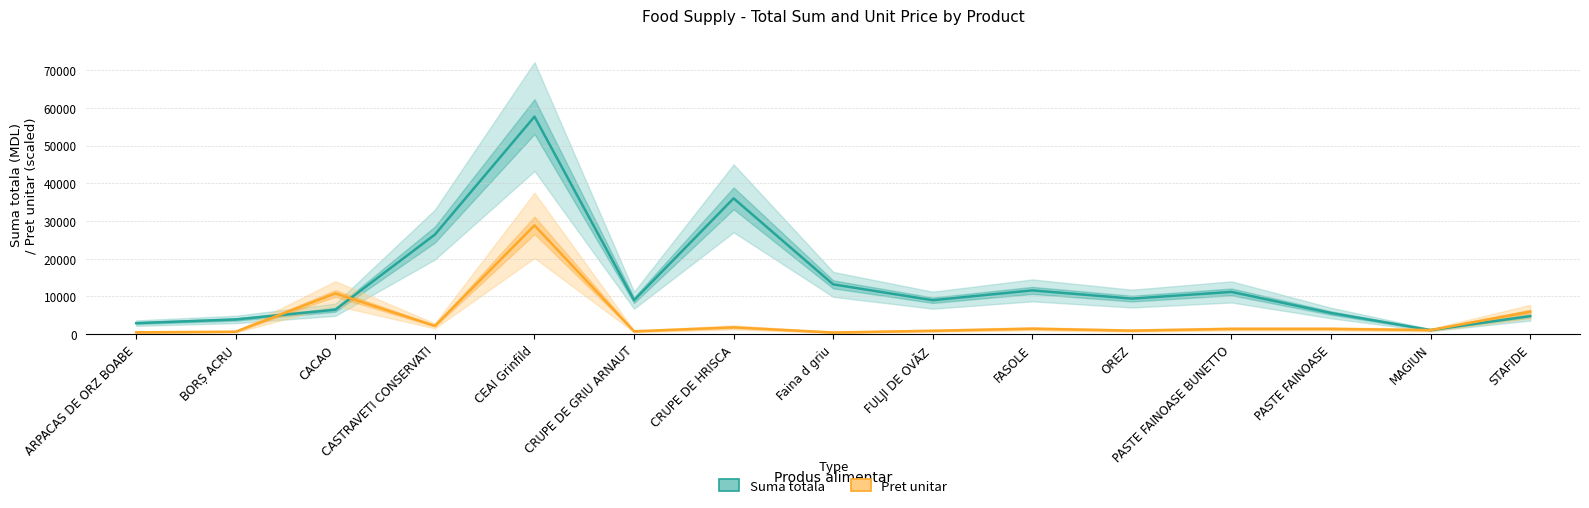

True or false: Suma totala has a value of 6838.8 at BORȘ ACRU.

False